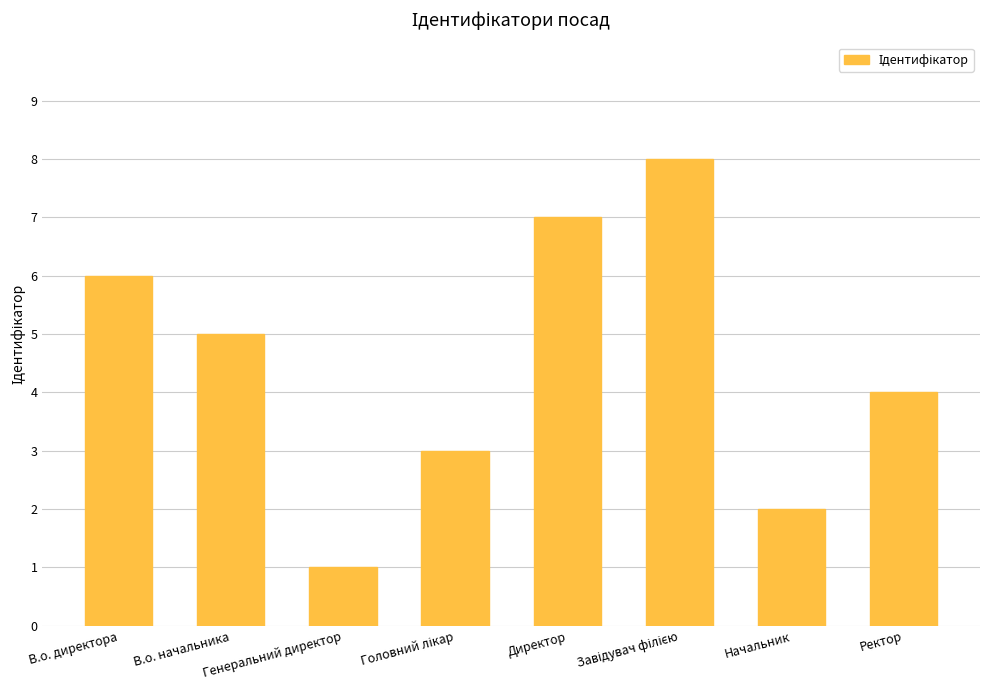

What is the sum of all values?

36